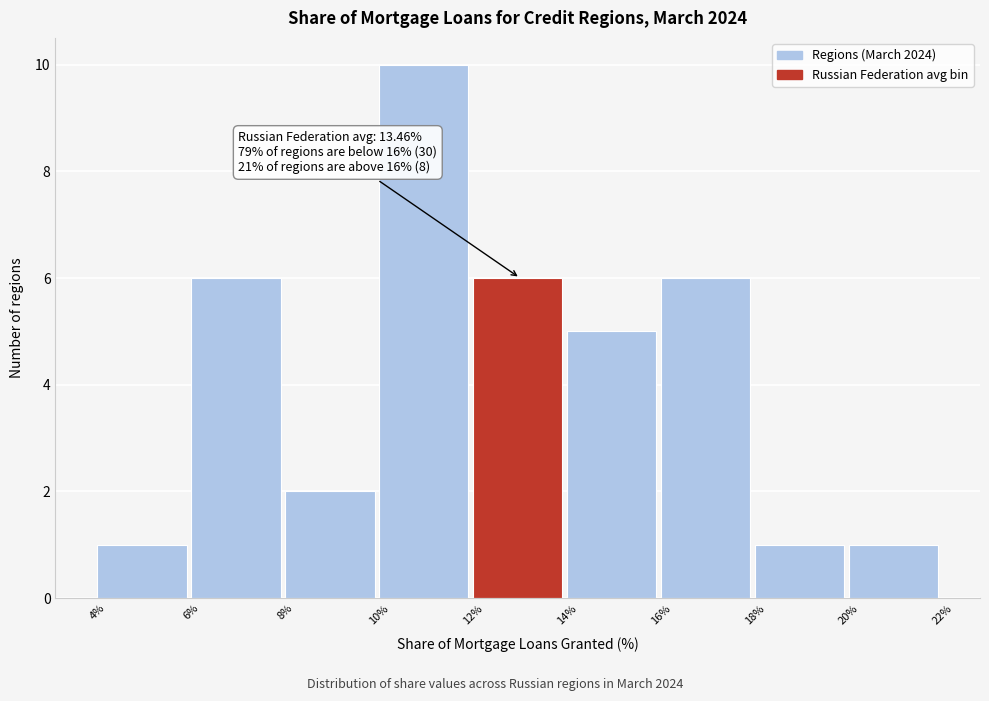

Over which range of the x-axis is the bar tallest?

10% to 12%